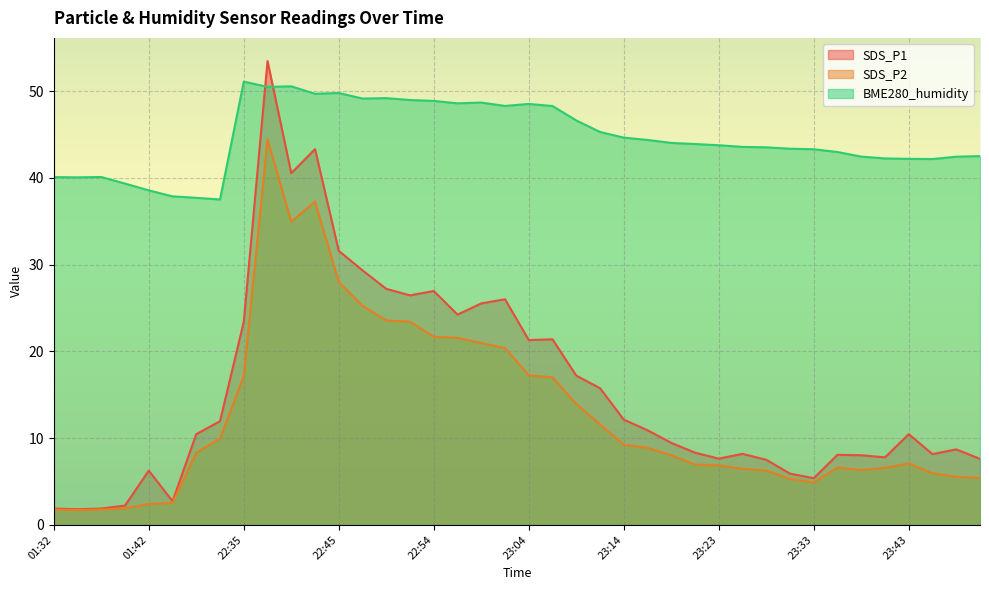

At which label does BME280_humidity first exceed 43?

22:35